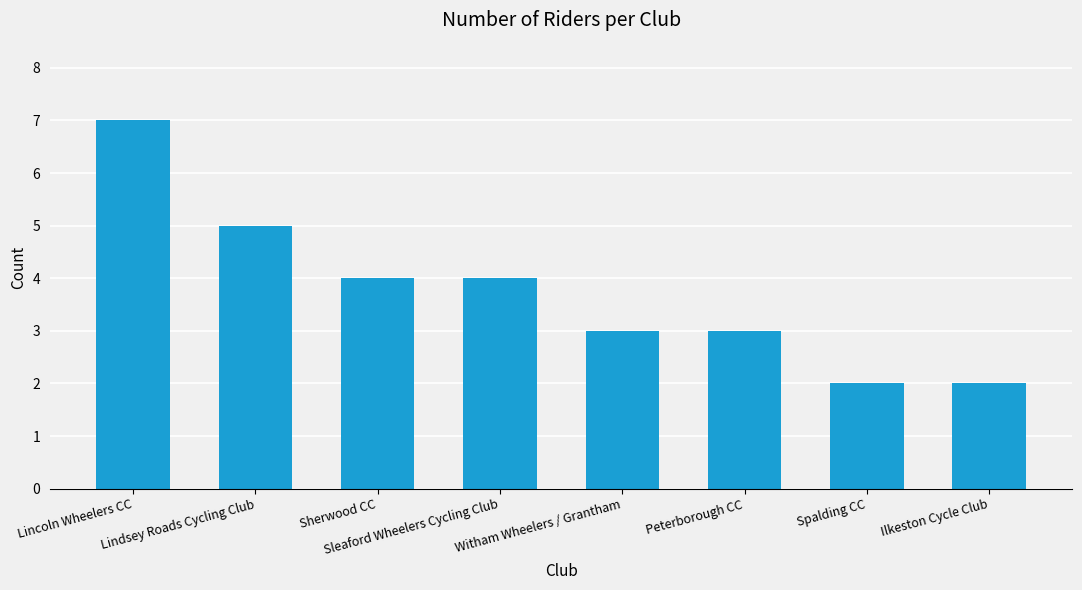

What is the ratio of the value at Sherwood CC to the value at Lindsey Roads Cycling Club?

0.8